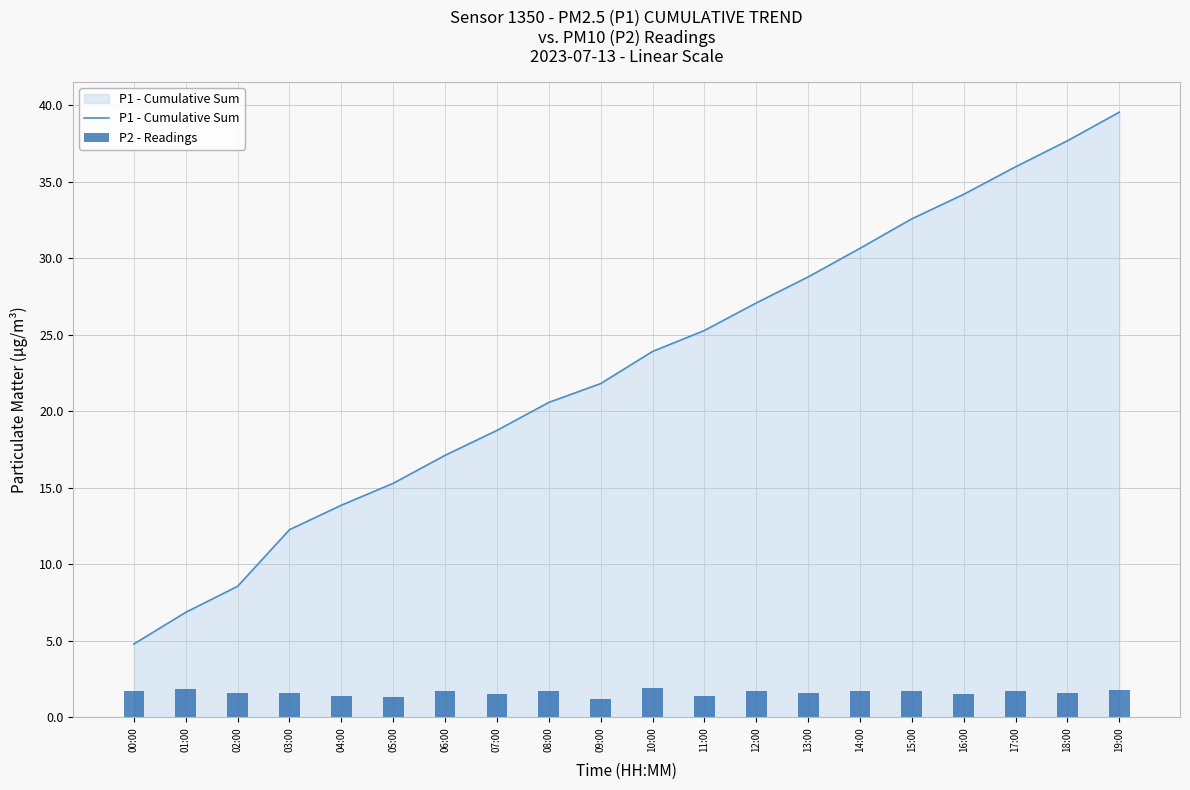

Between 19:00 and 09:00, which is larger?

19:00